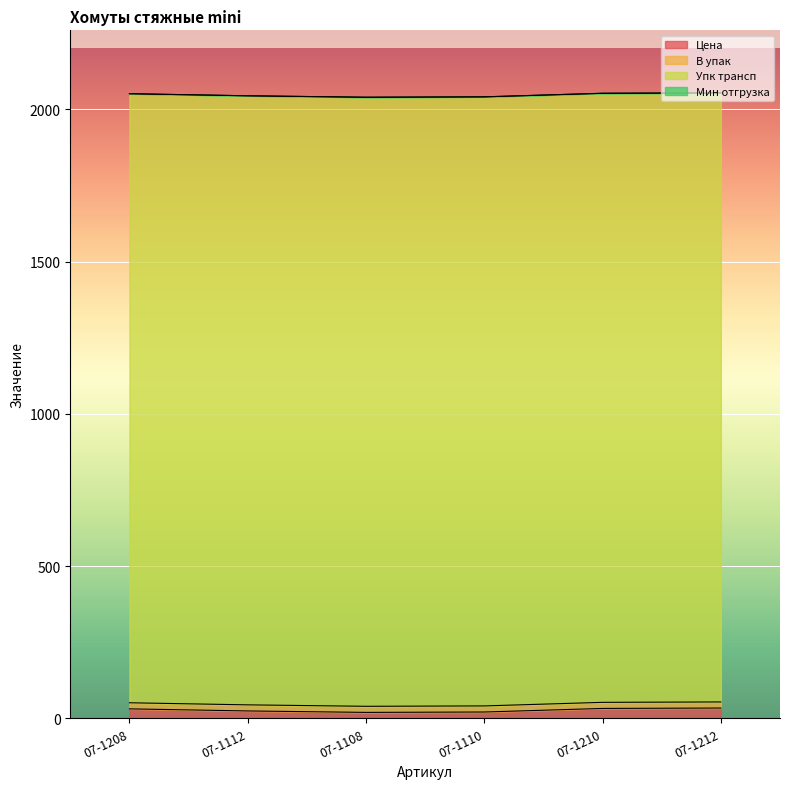

Rank the series by their maximum value, from lowest to highest.

Мин отгрузка, В упак, Цена, Упк трансп